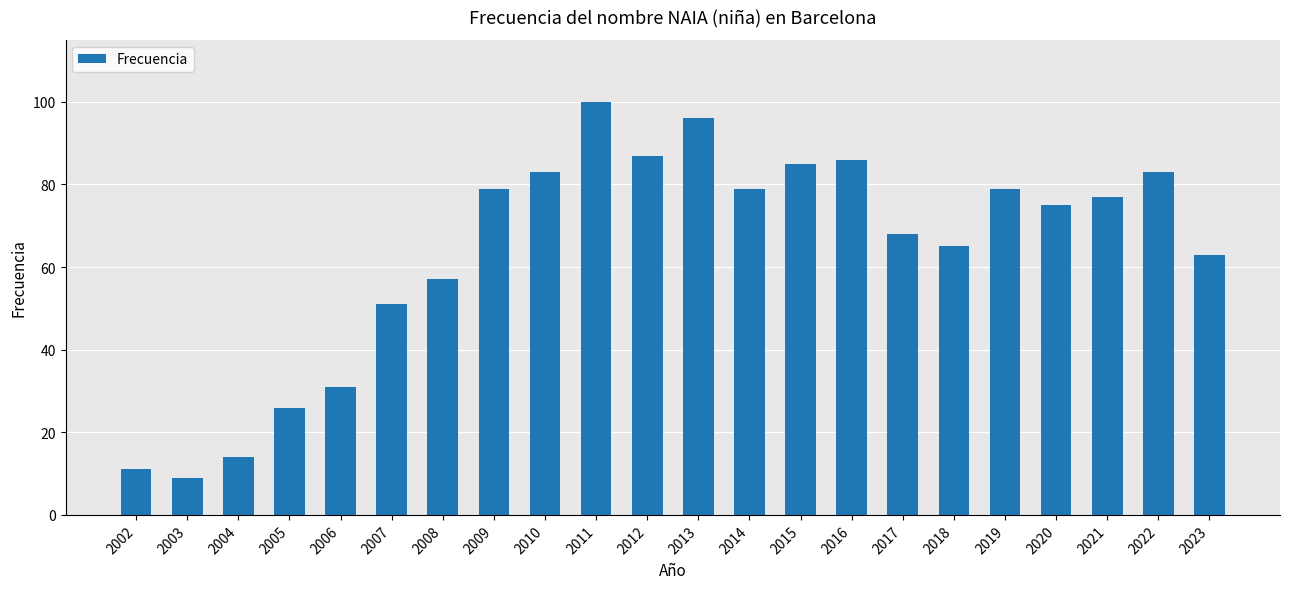

What is the change in value from 2004 to 2019?

+65